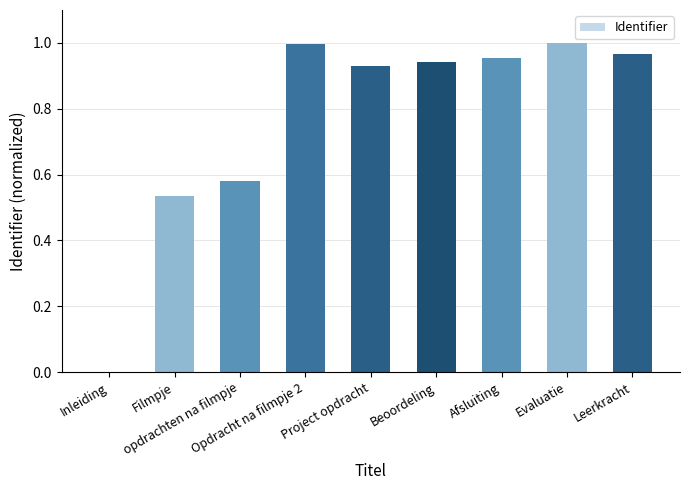

What is the sum of all values?

6.9